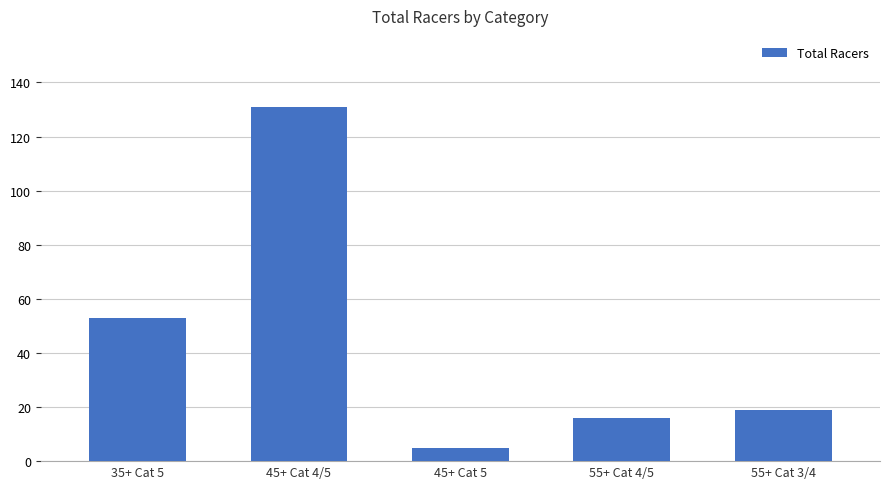

What is the change in value from 45+ Cat 4/5 to 55+ Cat 3/4?

-112